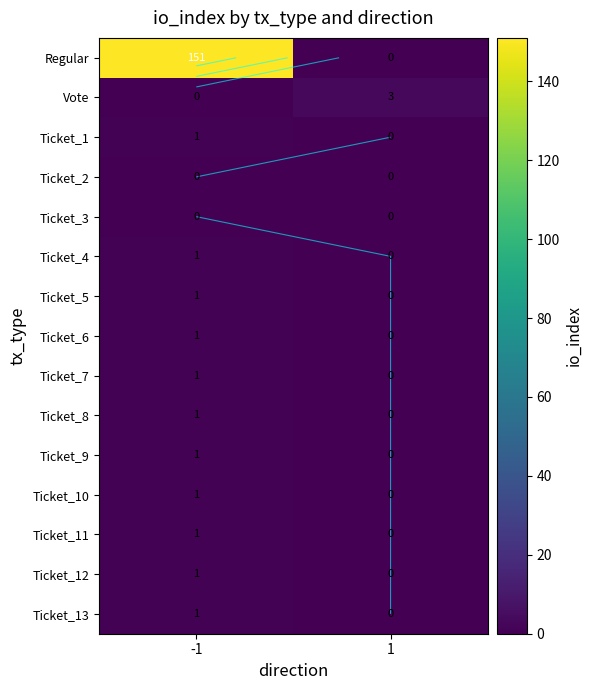

Which series has the largest range (max minus min)?

Regular